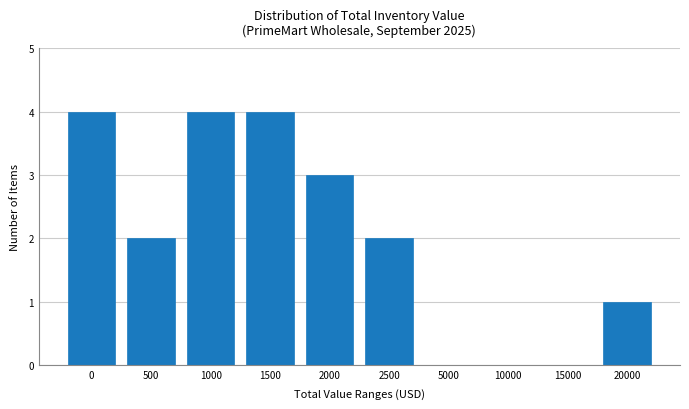

Reading left to right, list all the values displayed in this chart.

0=4	500=2	1000=4	1500=4	2000=3	2500=2	5000=0	10000=0	15000=0	20000=1